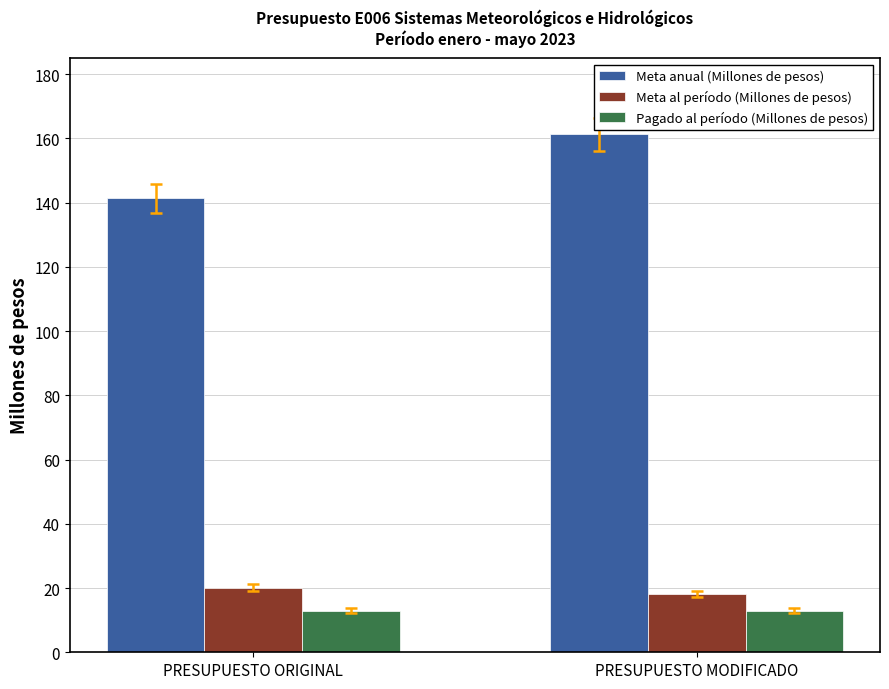

What is the minimum value shown in the chart?

12.9